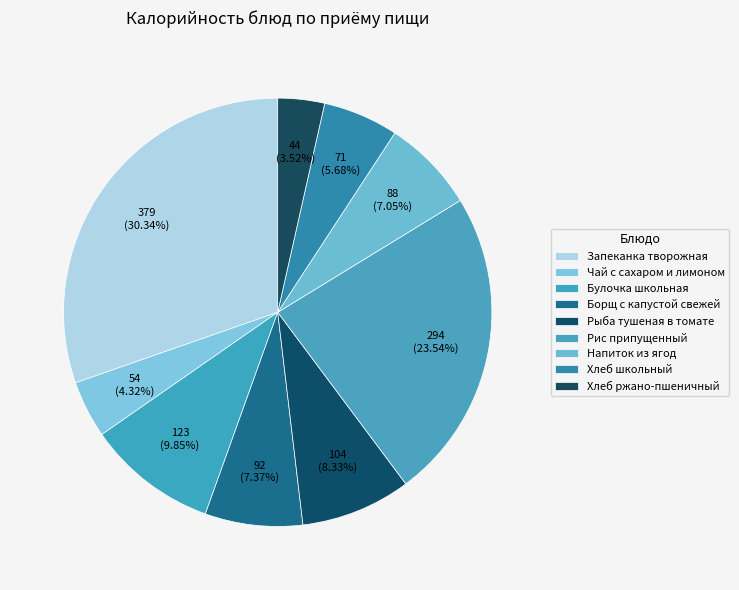

How many segments does this pie chart have?

9